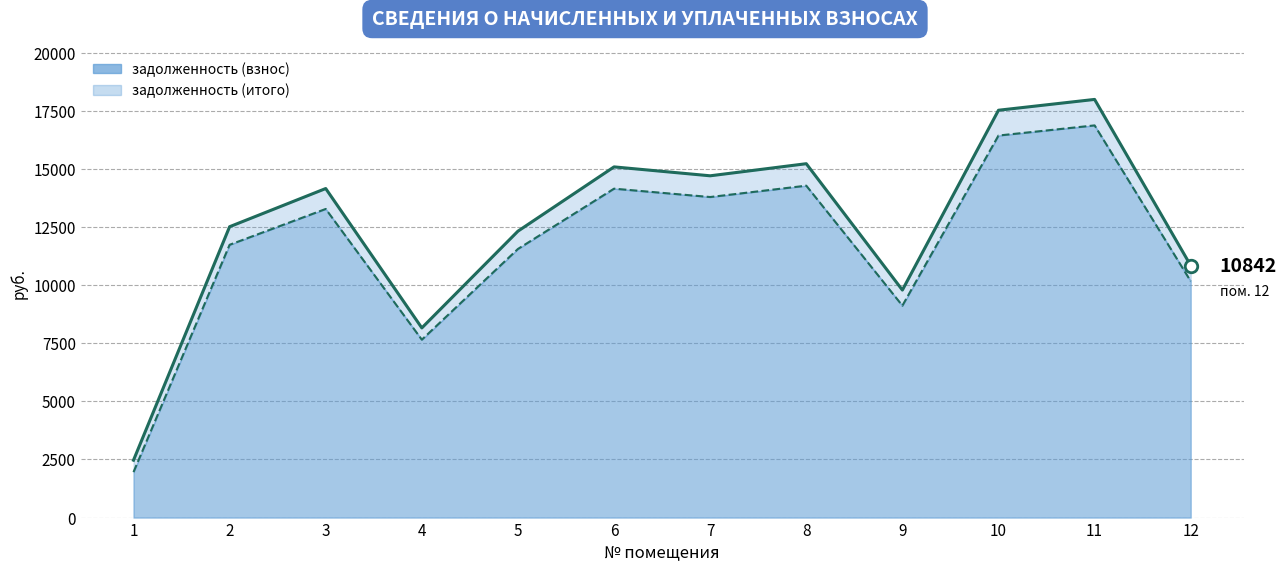

The задолженность (взнос) — линия series shows 15226.0 at 12. True or false?

False